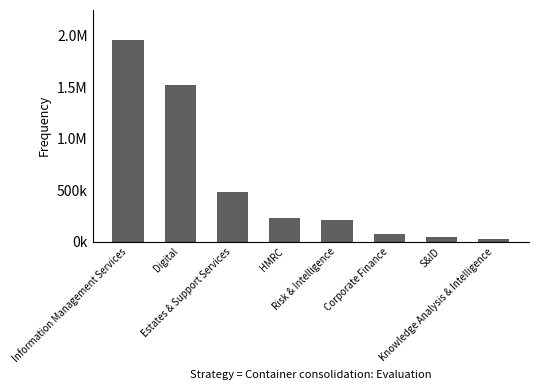

Does the chart contain any negative values?

No